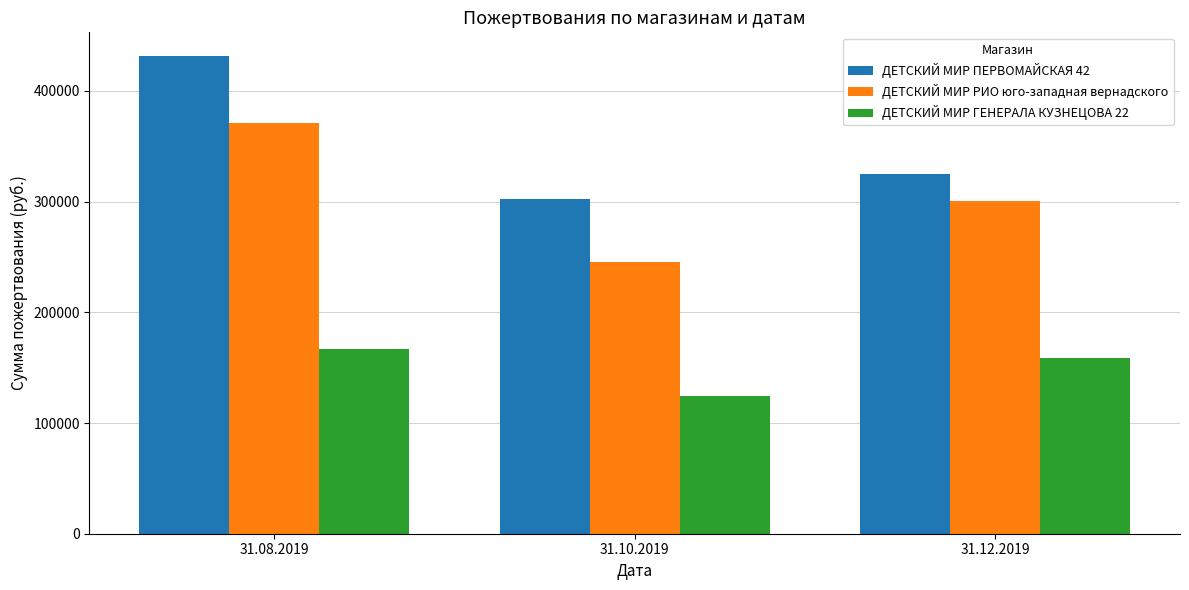

Does the chart contain any negative values?

No